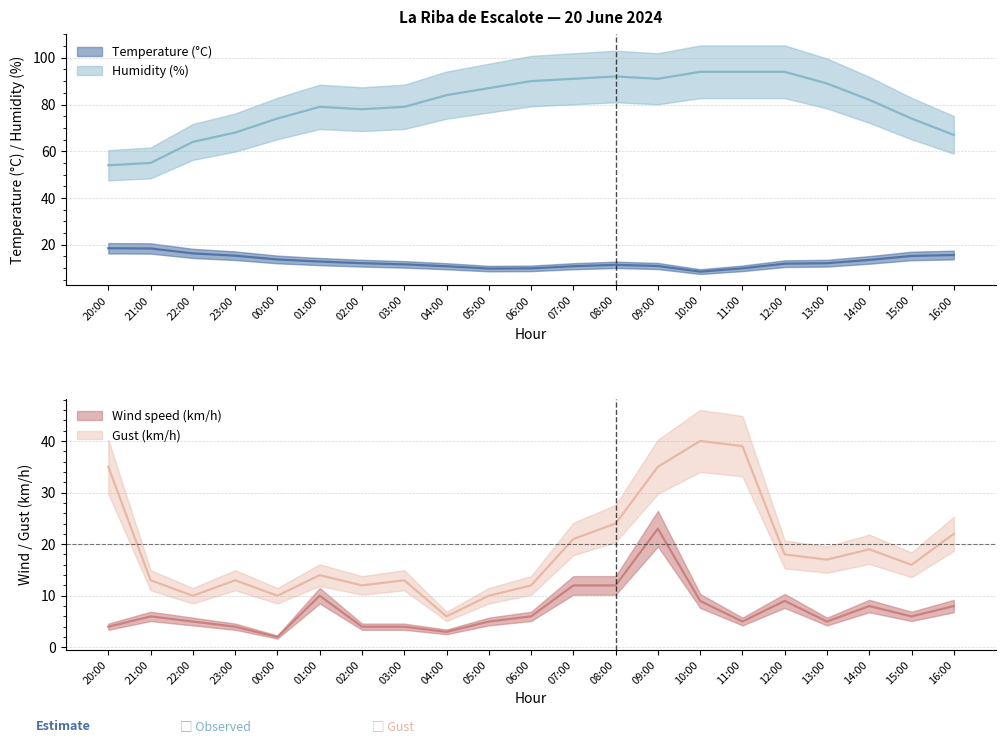

Which series has the largest total across all categories?

Humidity (%)